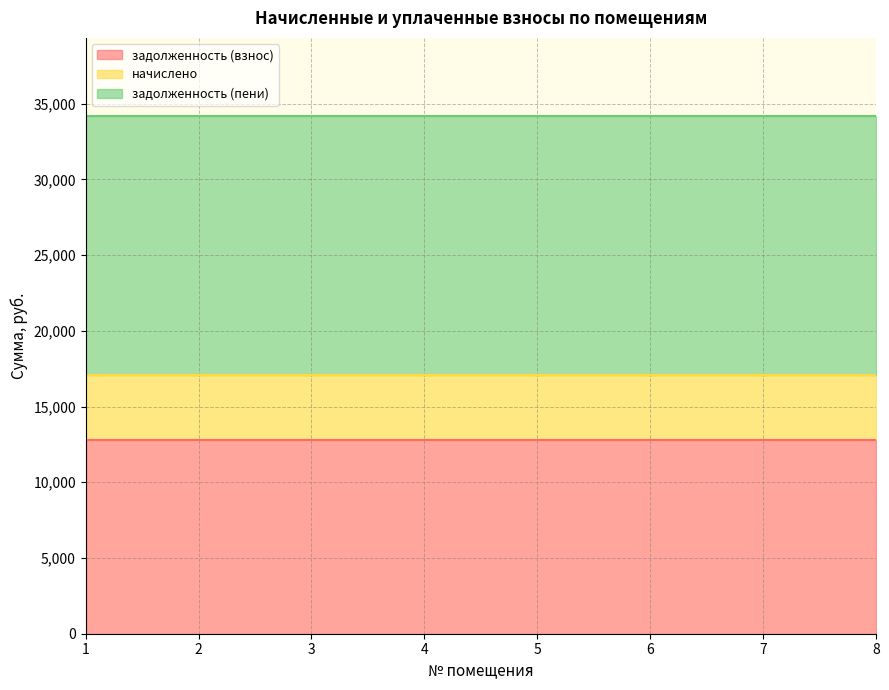

True or false: задолженность (пени) and задолженность (взнос) intersect in this chart.

False